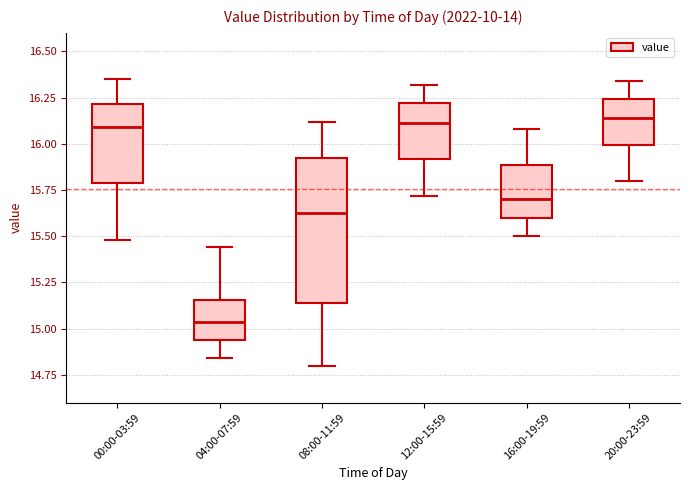

Reading left to right, transcribe this box plot: for each box, give where its median line is, the range the box spans, and where its two whiskers end, as read against the y-axis. The values are not printed on the chart, so give them approximately, as read against the axis.

00:00-03:59: median 16.10, box 15.80 to 16.20, whiskers 15.50 to 16.35
04:00-07:59: median 15.05, box 14.95 to 15.15, whiskers 14.85 to 15.45
08:00-11:59: median 15.65, box 15.15 to 15.95, whiskers 14.80 to 16.10
12:00-15:59: median 16.10, box 15.90 to 16.20, whiskers 15.70 to 16.30
16:00-19:59: median 15.70, box 15.60 to 15.90, whiskers 15.50 to 16.10
20:00-23:59: median 16.15, box 16.00 to 16.25, whiskers 15.80 to 16.35